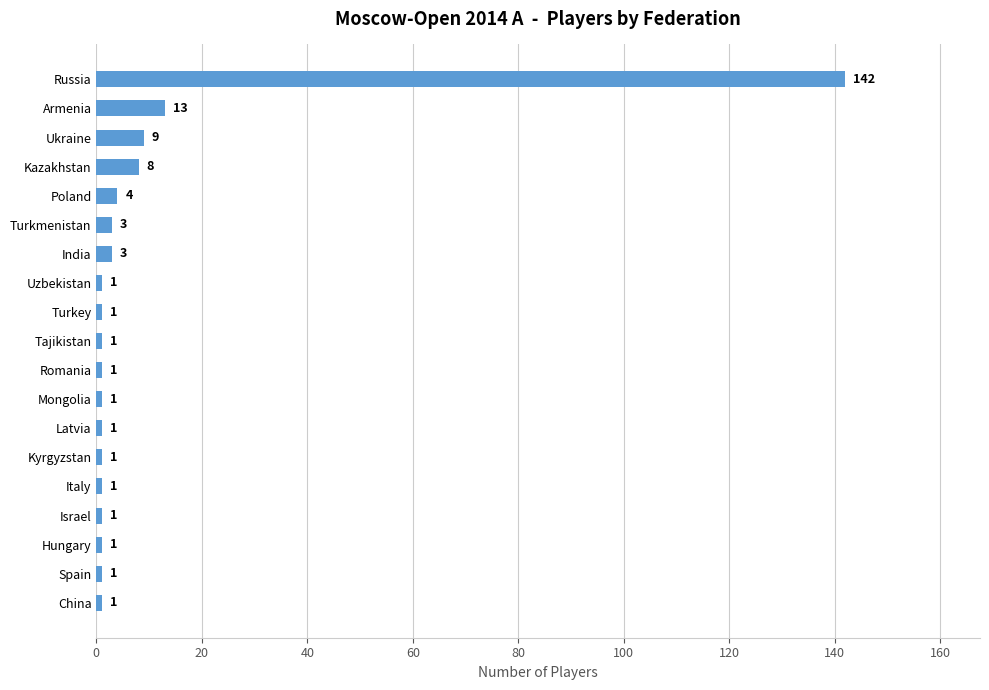

Is it true that the value at Kazakhstan is 8?

True